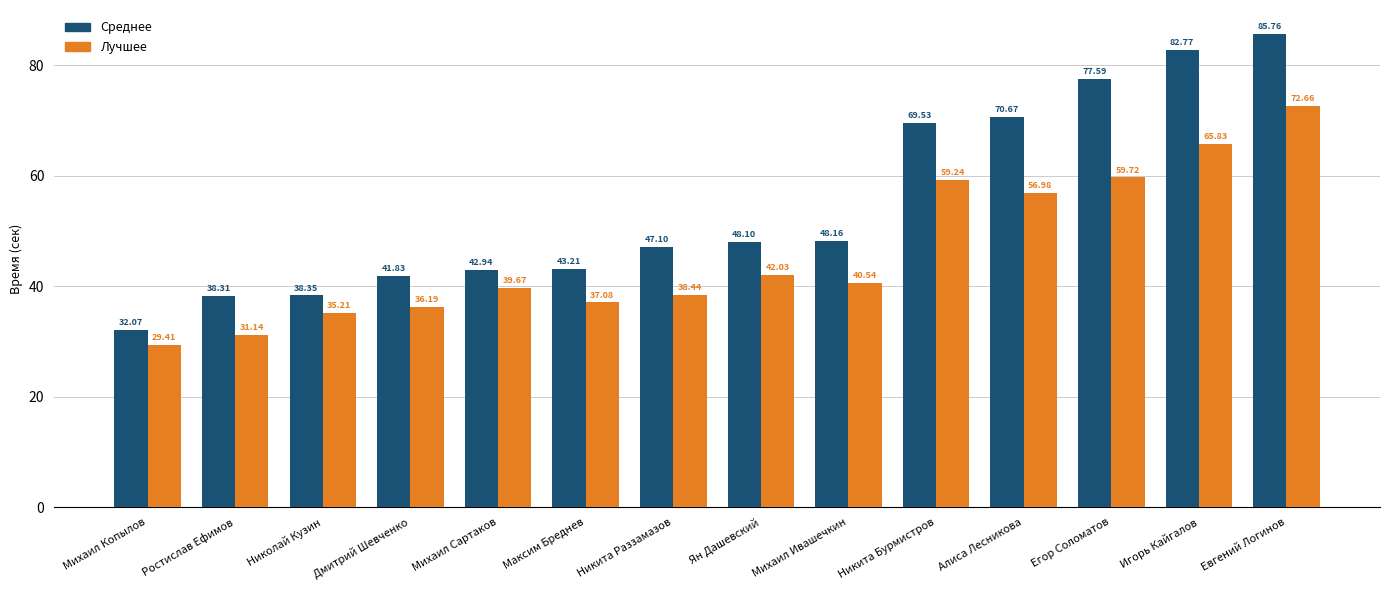

Reading left to right, what are all the values shown in this chart?

Среднее: Михаил Копылов=32.1	Ростислав Ефимов=38.3	Николай Кузин=38.4	Дмитрий Шевченко=41.8	Михаил Сартаков=42.9	Максим Бреднев=43.2	Никита Раззамазов=47.1	Ян Дашевский=48.1	Михаил Ивашечкин=48.2	Никита Бурмистров=69.5	Алиса Лесникова=70.7	Егор Соломатов=77.6	Игорь Кайгалов=82.8	Евгений Логинов=85.8
Лучшее: Михаил Копылов=29.4	Ростислав Ефимов=31.1	Николай Кузин=35.2	Дмитрий Шевченко=36.2	Михаил Сартаков=39.7	Максим Бреднев=37.1	Никита Раззамазов=38.4	Ян Дашевский=42.0	Михаил Ивашечкин=40.5	Никита Бурмистров=59.2	Алиса Лесникова=57.0	Егор Соломатов=59.7	Игорь Кайгалов=65.8	Евгений Логинов=72.7